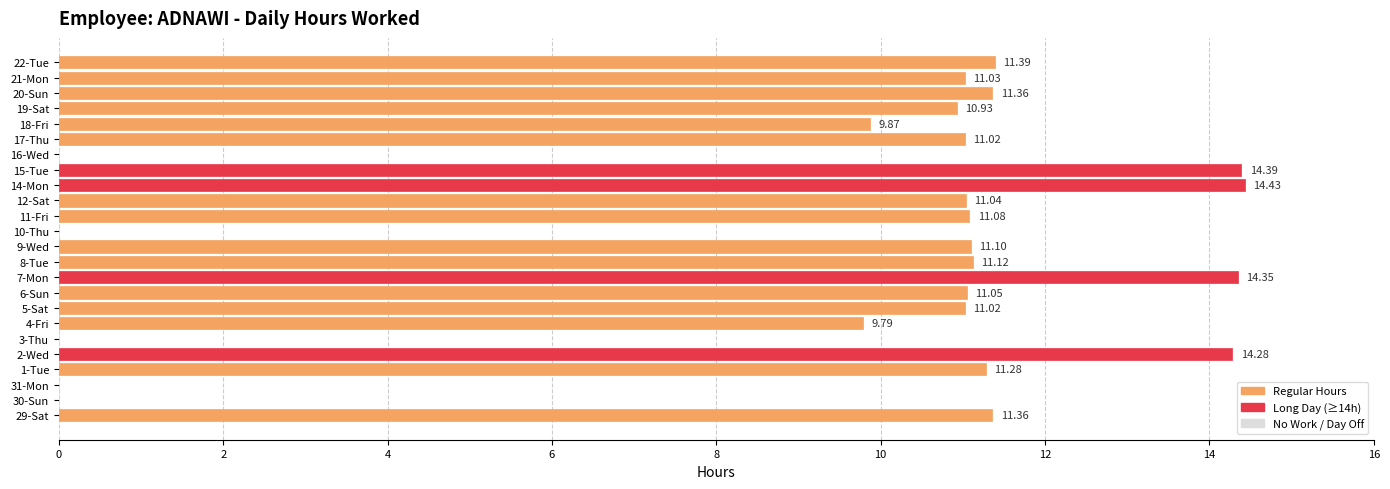

What is the sum of the values at 4-Fri and 5-Sat?

20.8